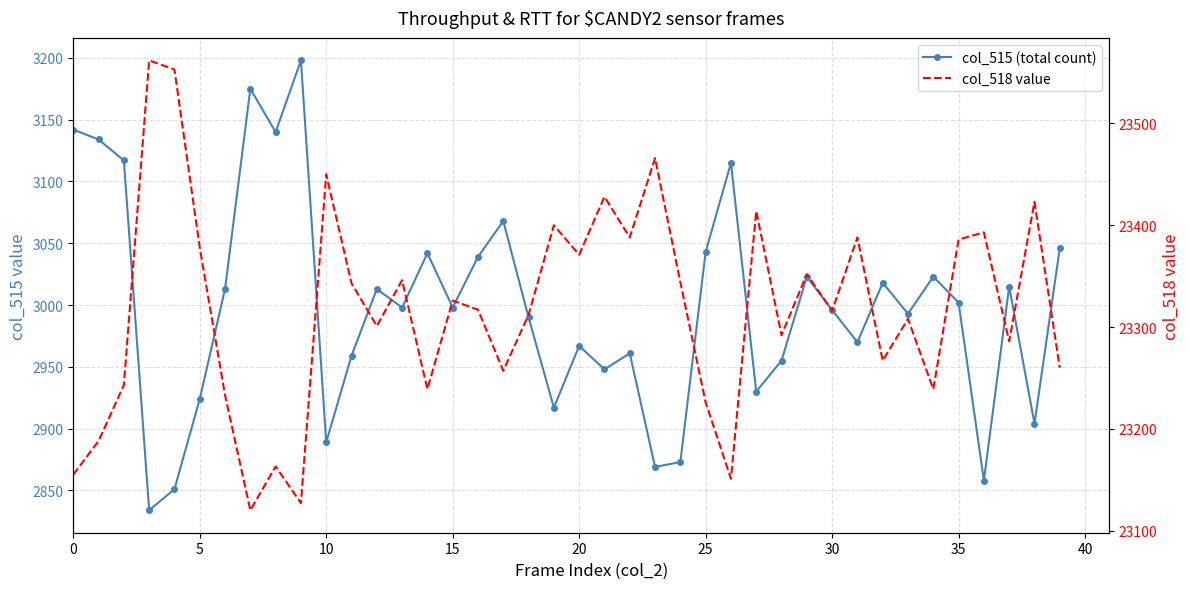

The col_515 (total count) series shows 4777 at 5. True or false?

False